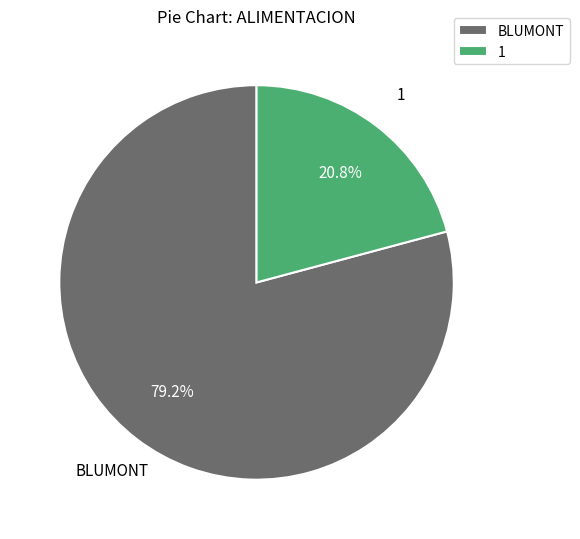

How many segments does this pie chart have?

2